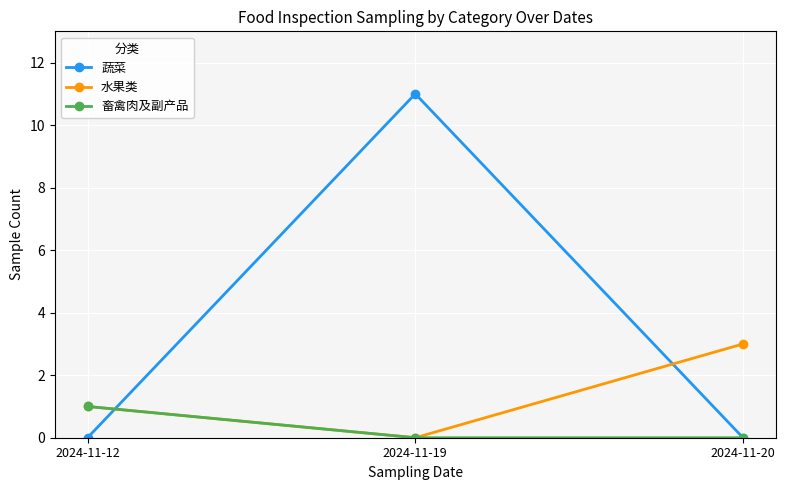

Which series has the widest spread of values?

蔬菜